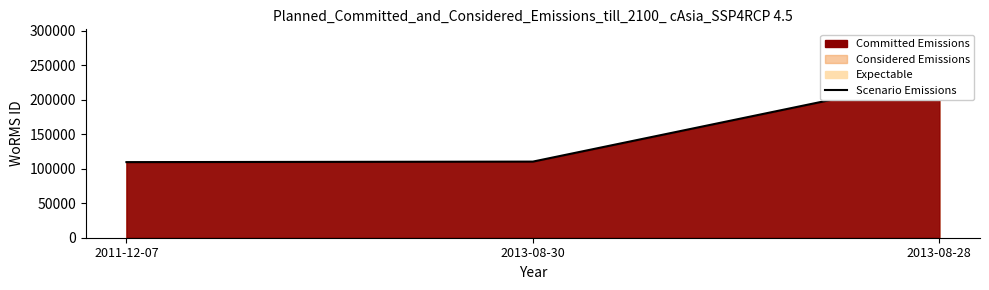

How many lines are shown in the chart?

1